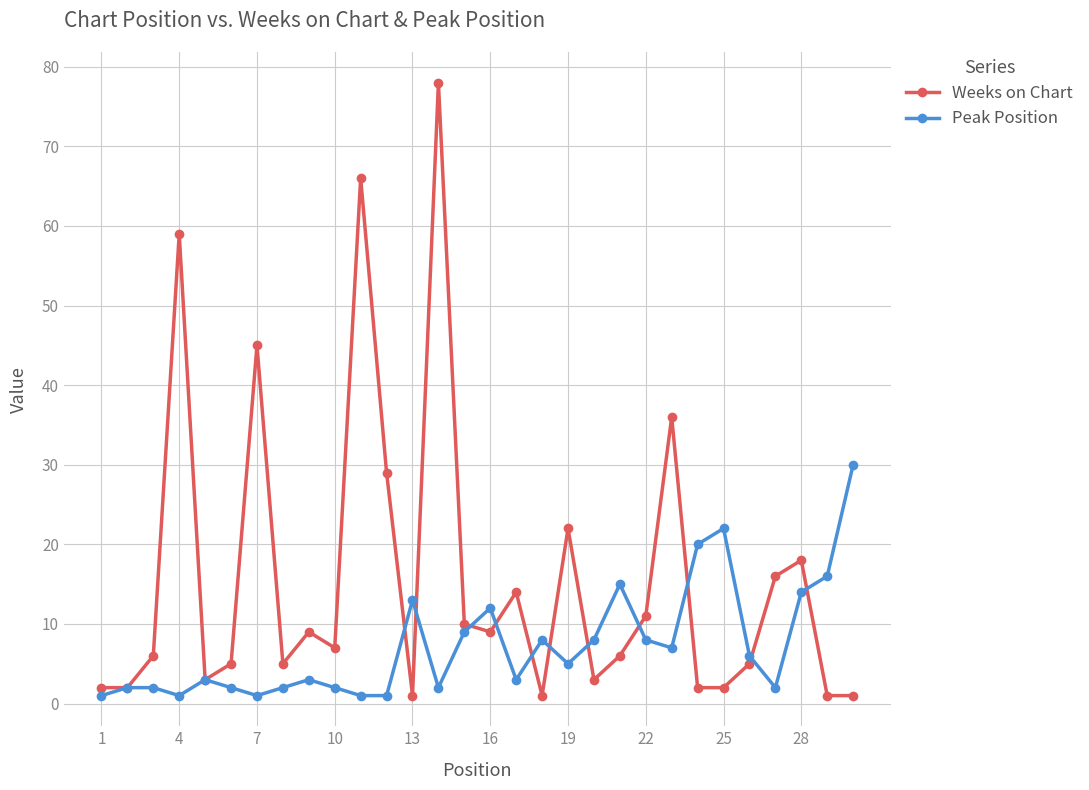

Rank the series by their average value, from highest to lowest.

Weeks on Chart, Peak Position